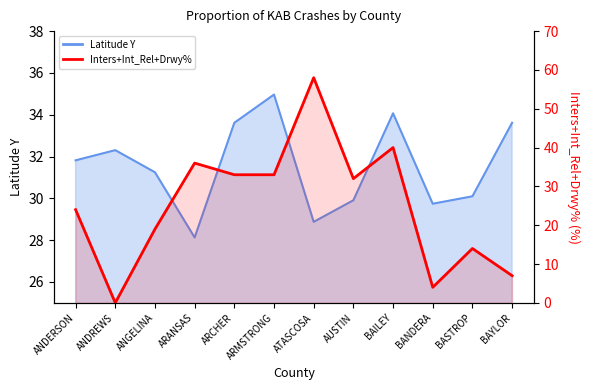

Reading left to right, extract all data points from this chart.

24	0	19	36	33	33	58	32	40	4	14	7